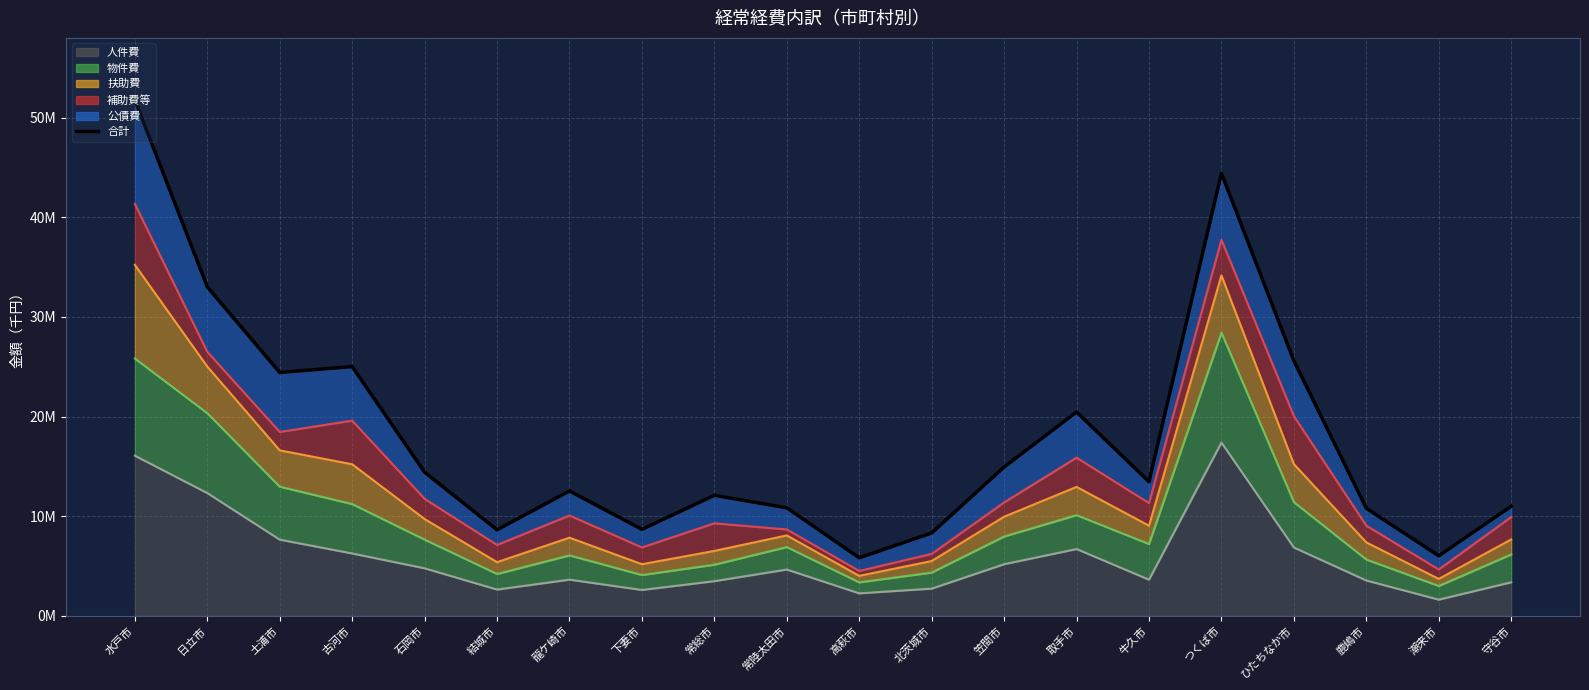

How many values are below 13458315?

10